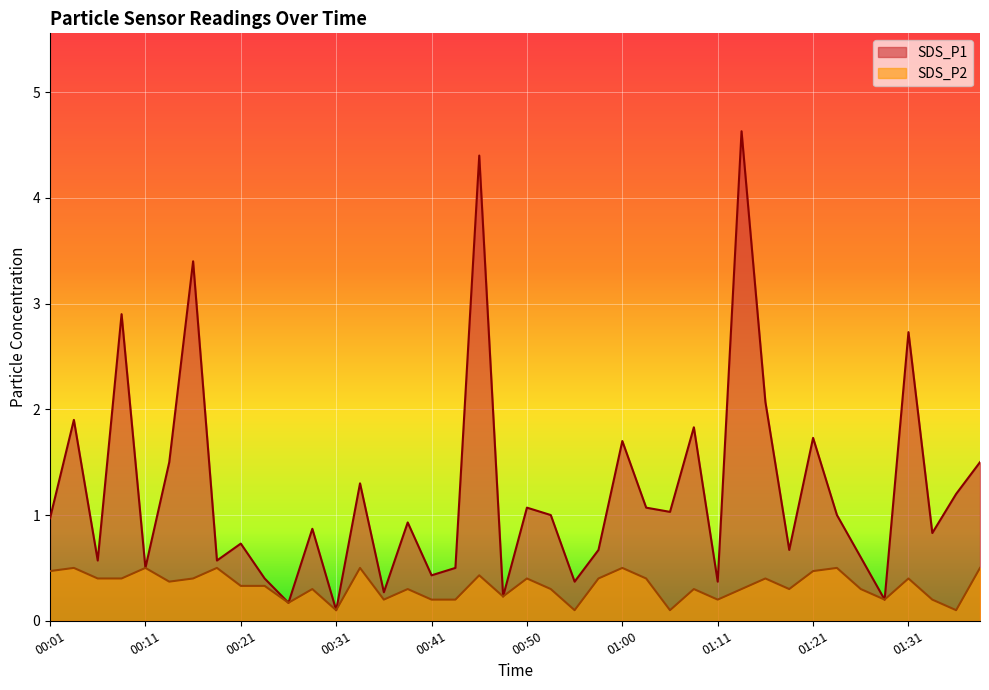

The value of SDS_P1 at 00:36 is 0.3. True or false?

True